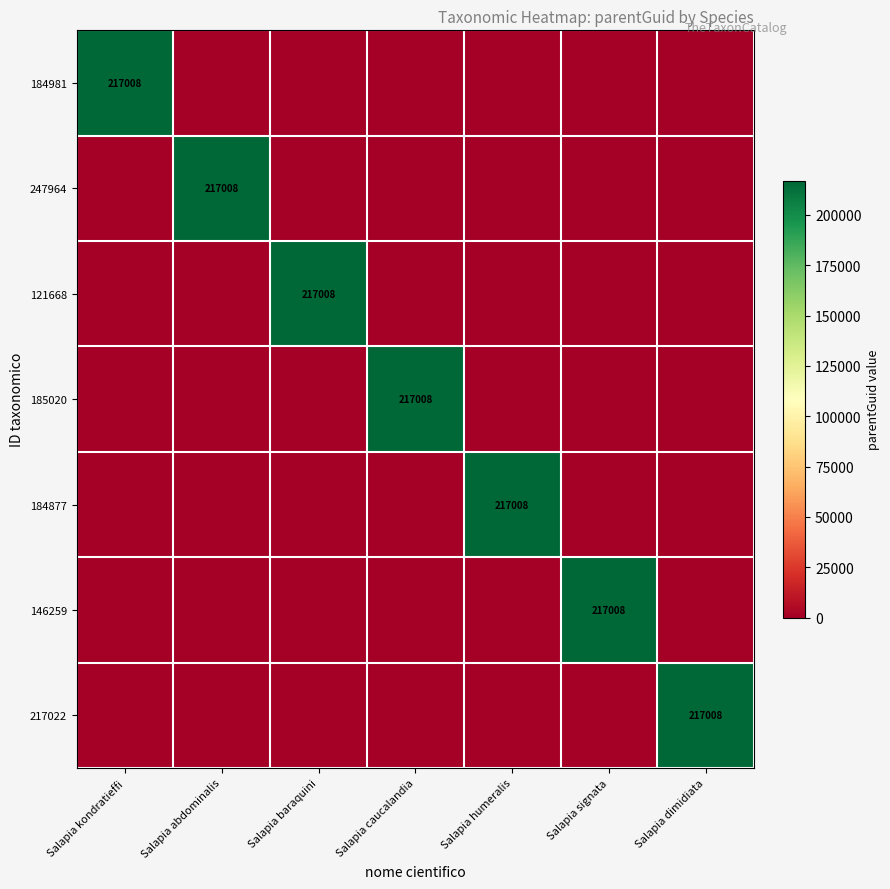

The value of 184981 at Salapia kondratieffi is 217008. True or false?

True